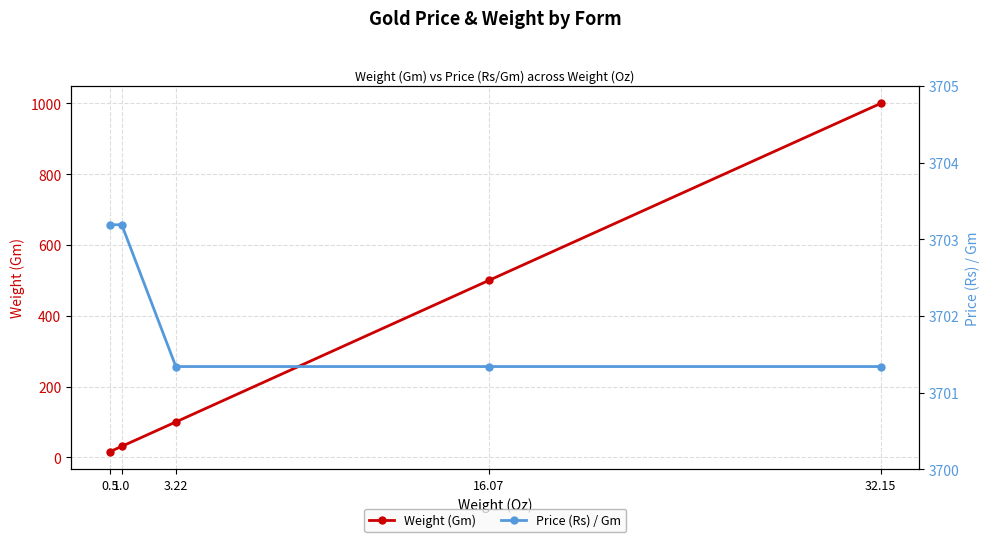

True or false: Price (Rs) / Gm and Weight (Gm) intersect in this chart.

False